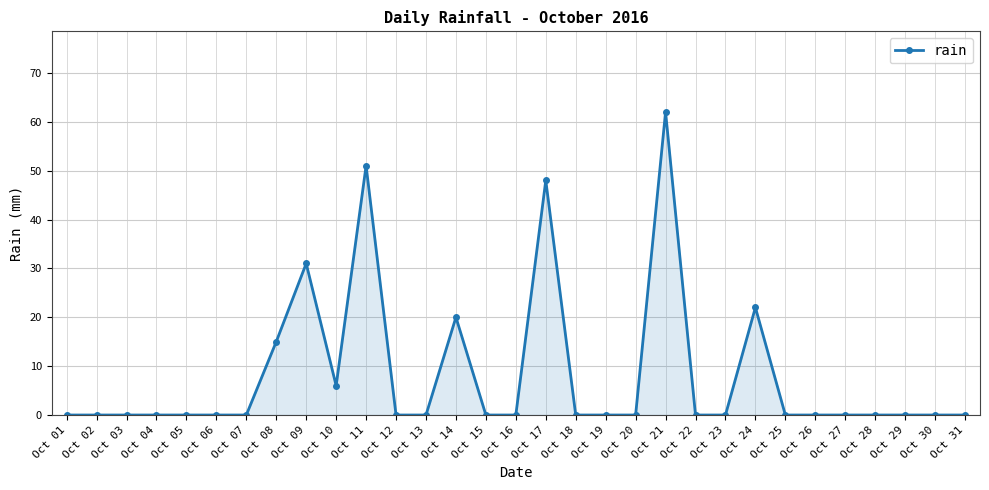

Reading left to right, what are all the values shown in this chart?

0	0	0	0	0	0	0	15	31	6	51	0	0	20	0	0	48	0	0	0	62	0	0	22	0	0	0	0	0	0	0